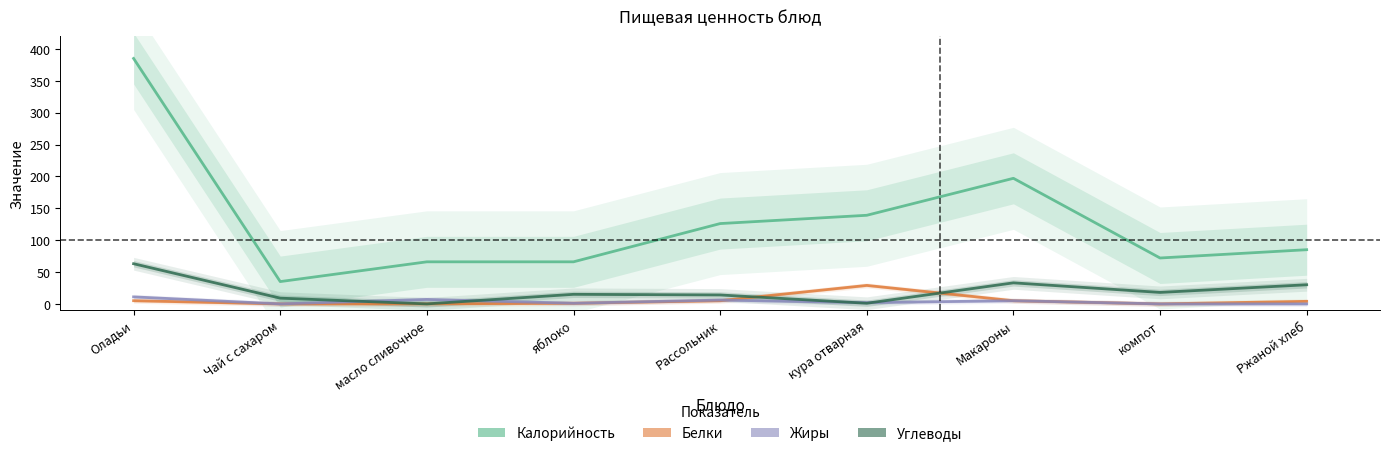

At which category does Белки reach its first local peak?

кура отварная